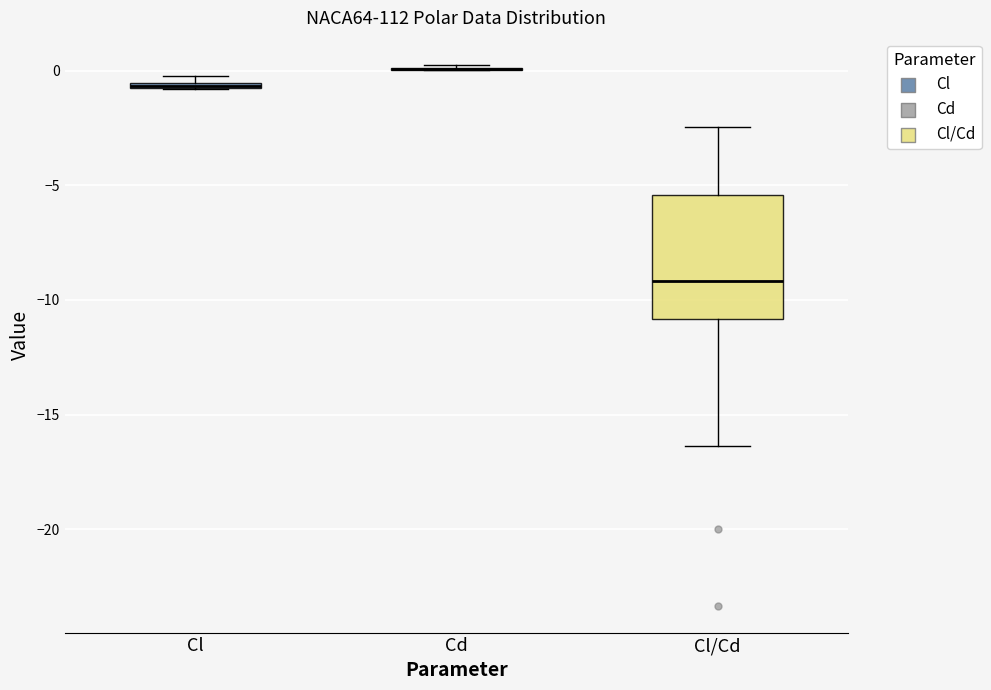

Where does the upper whisker of the box for Cl/Cd end on the y-axis? The values are not printed on the chart, so give them approximately, as read against the axis.

-2.5